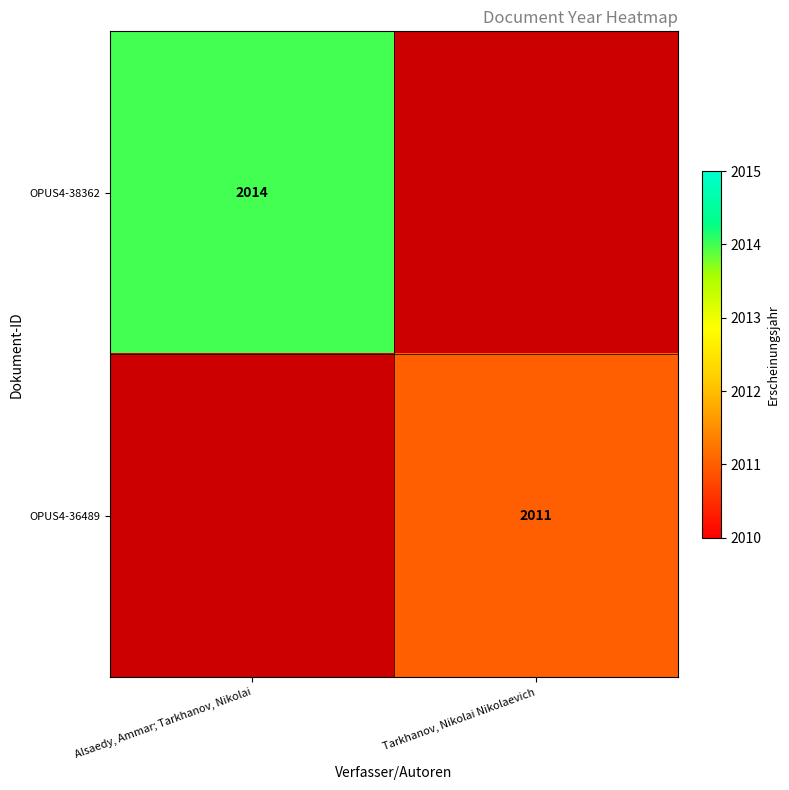

Is it true that OPUS4-38362 equals 953 at Alsaedy, Ammar; Tarkhanov, Nikolai?

False